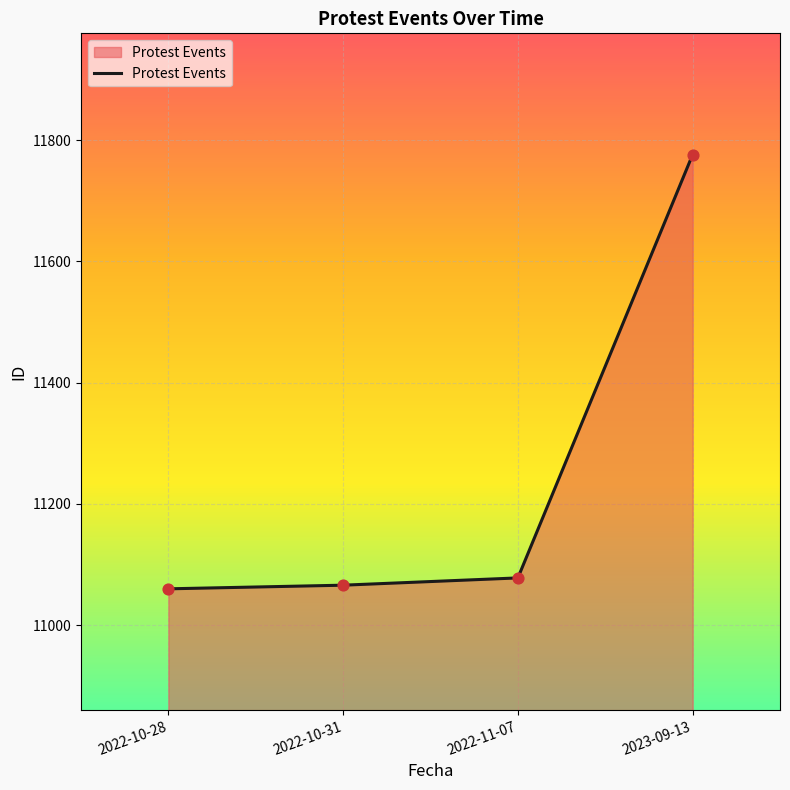

What is the ratio of the value at 2023-09-13 to the value at 2022-10-31?

1.1